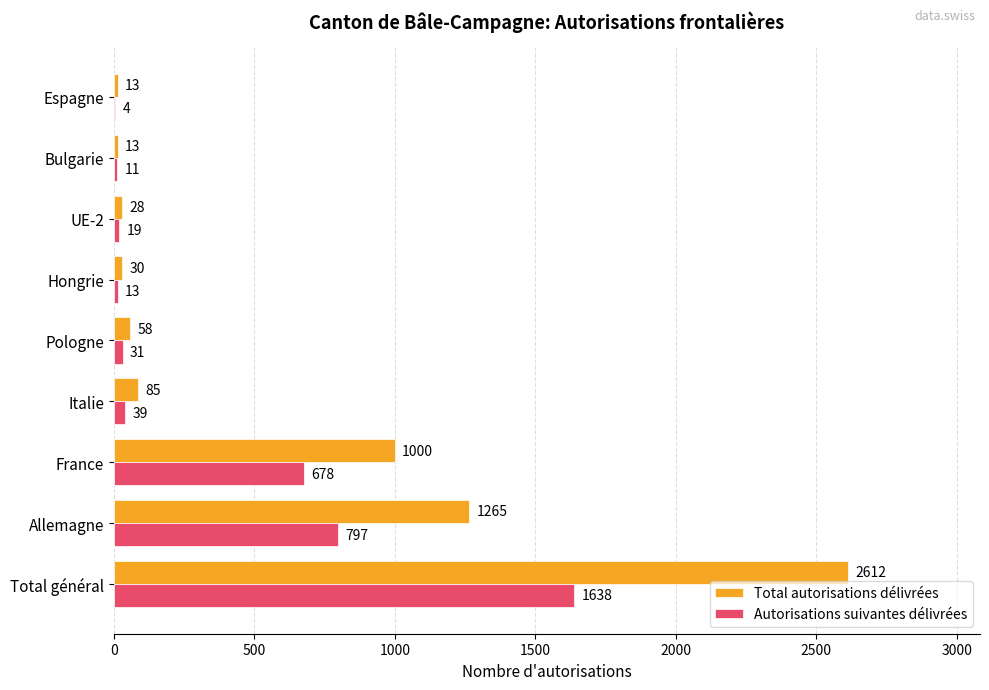

Which series has the largest total across all categories?

Total autorisations délivrées